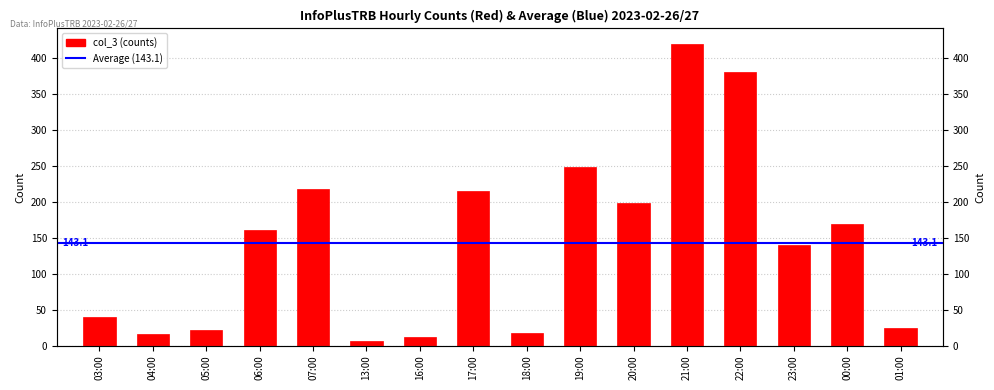

Are the bars grouped side by side (vs. stacked)?

No